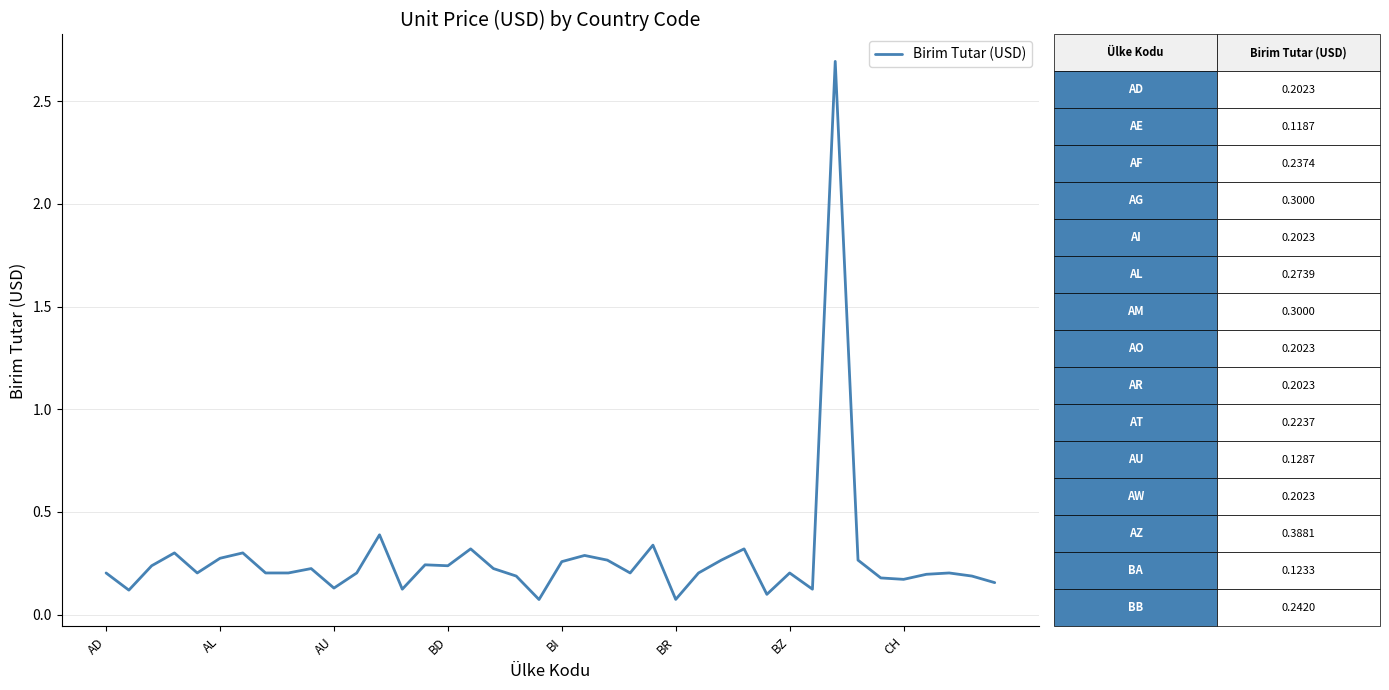

Count the number of categories in the chart.

40